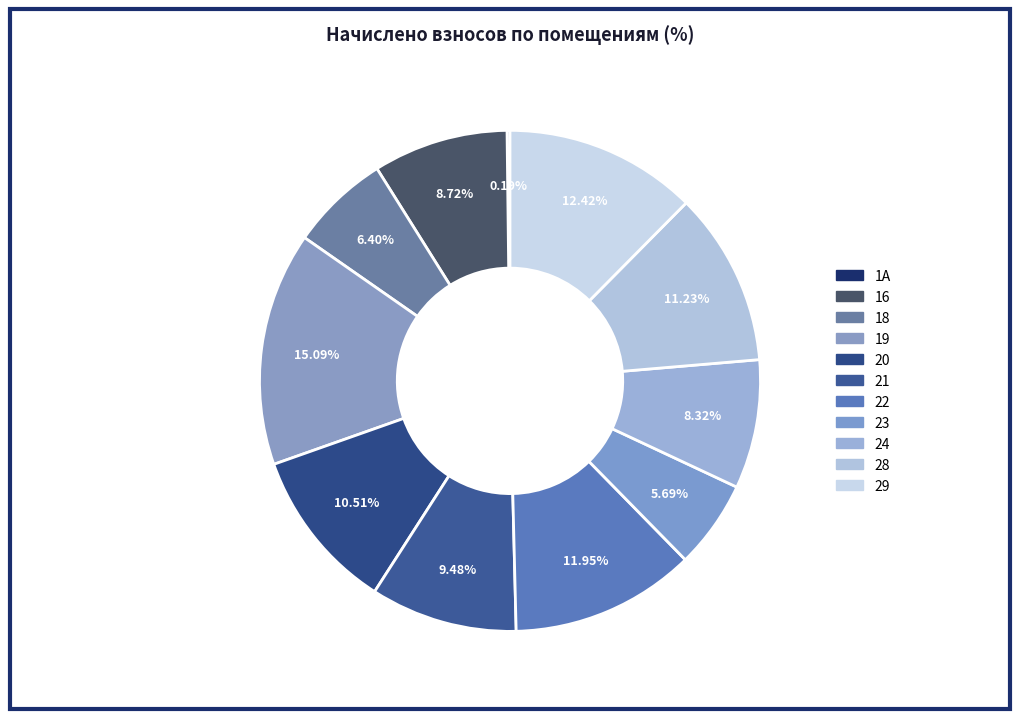

The 18 slice represents 1% of the pie. True or false?

False